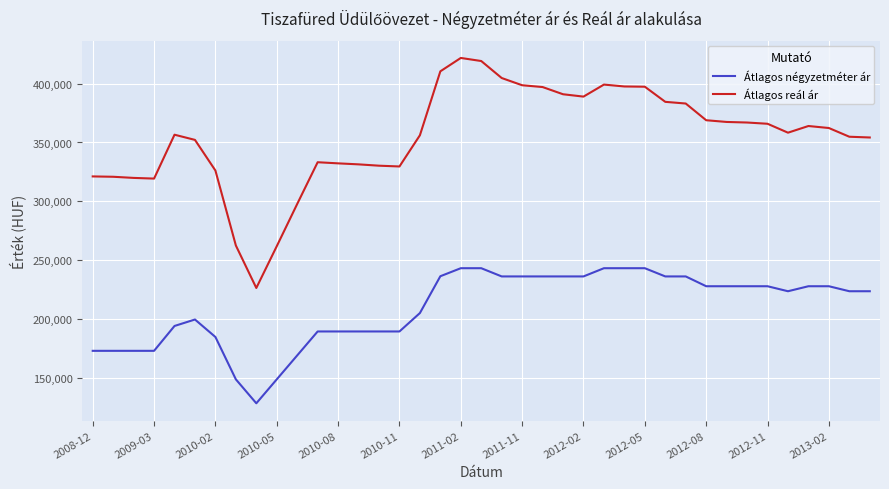

Rank the series by their average value, from highest to lowest.

Átlagos reál ár, Átlagos négyzetméter ár